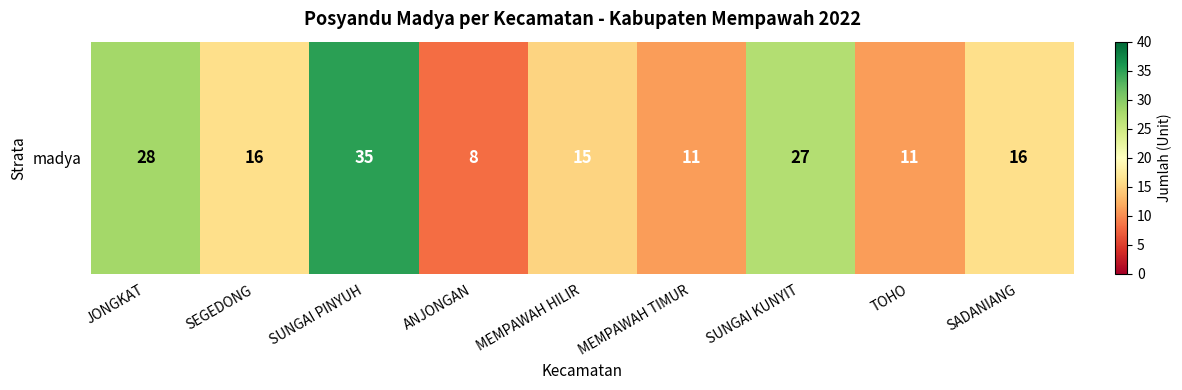

Reading right to left, extract all data points from this chart.

16	11	27	11	15	8	35	16	28